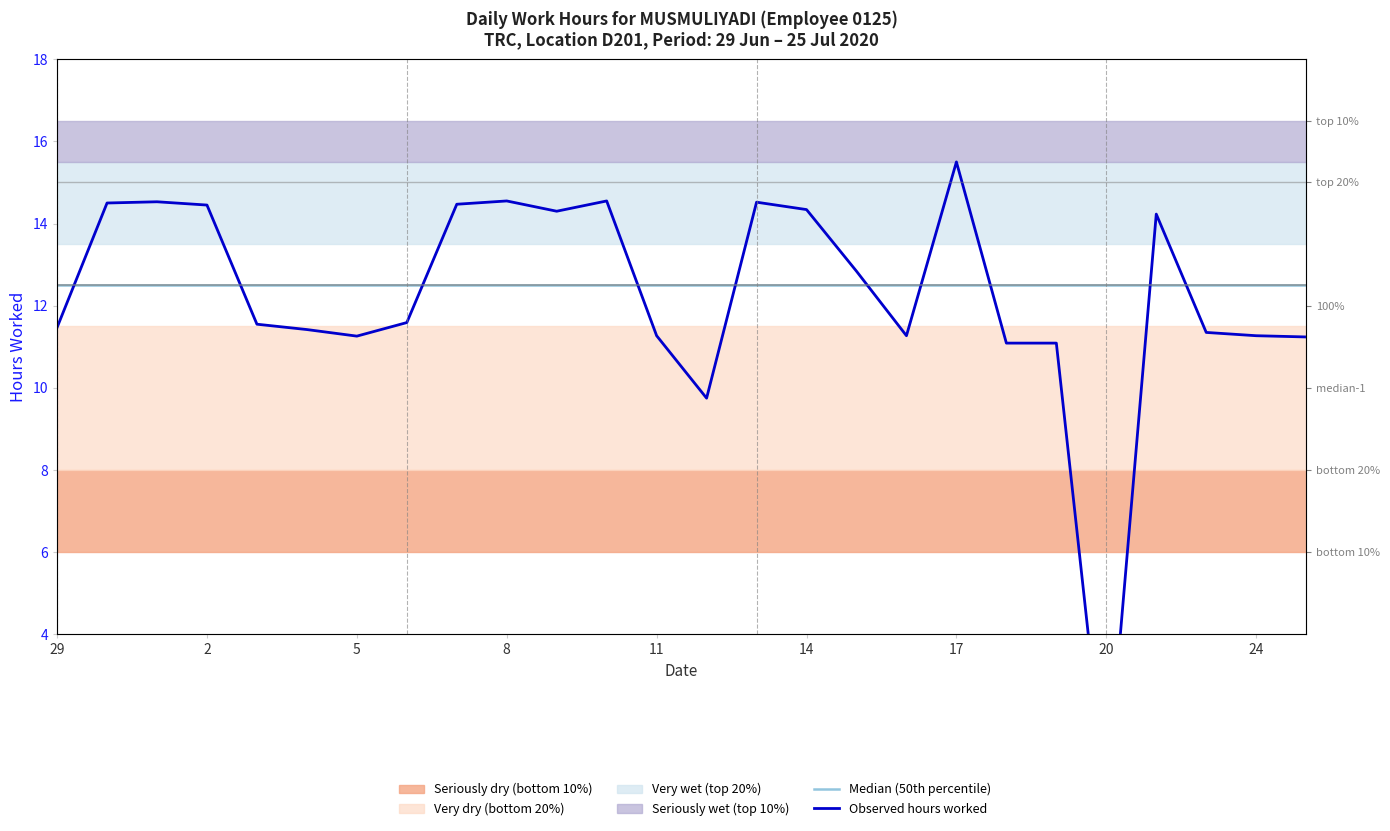

Rank the series at 2 from lowest to highest value.

Median (50th percentile), Observed hours worked